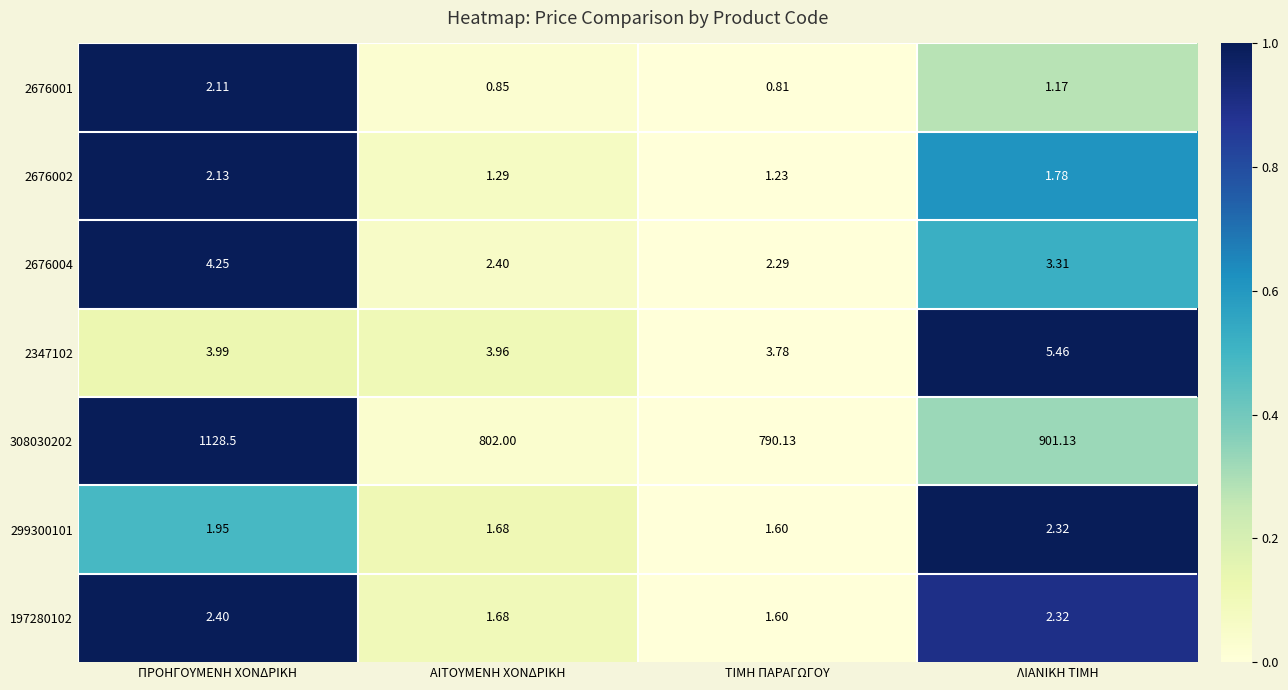

At which category is the sum across all series the highest?

ΠΡΟΗΓΟΥΜΕΝΗ ΧΟΝΔΡΙΚΗ